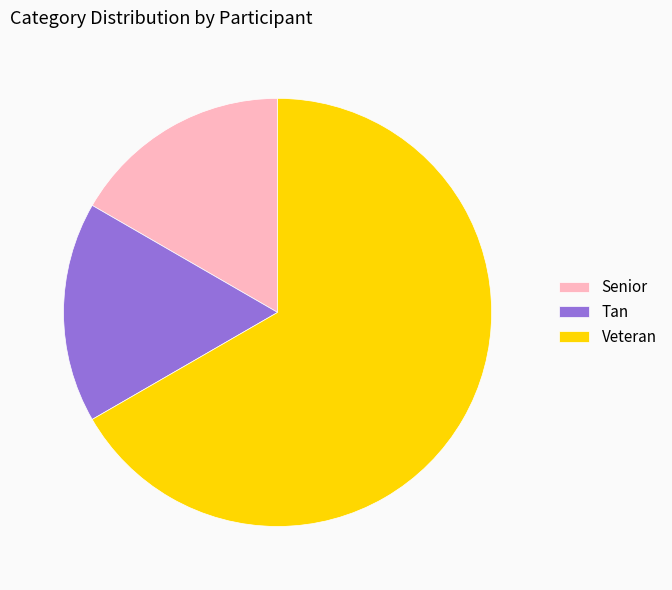

Is there a majority slice in this chart?

Yes